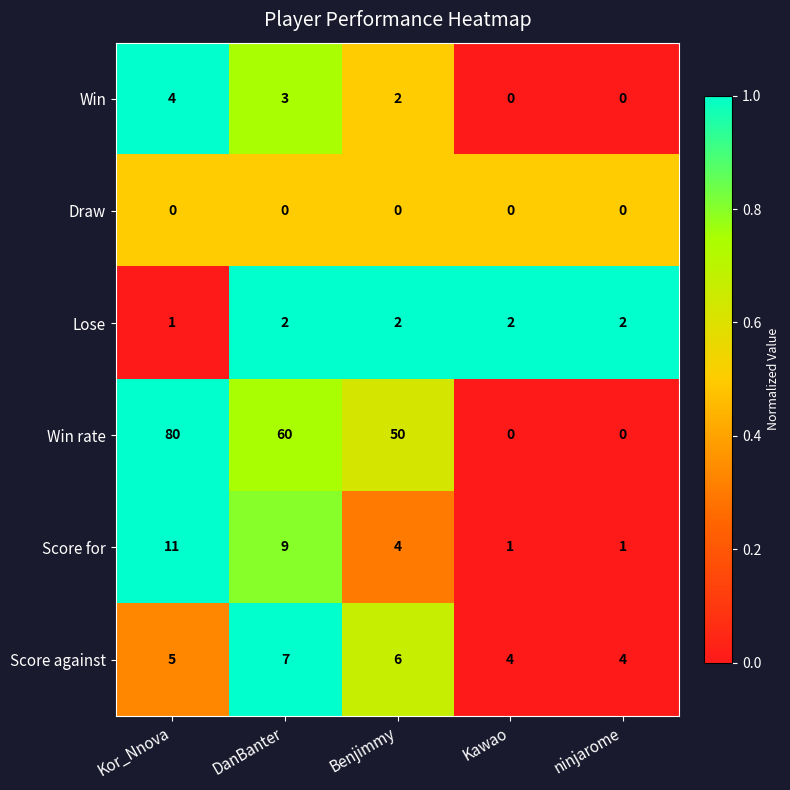

What is the average value of the Win rate series?

38